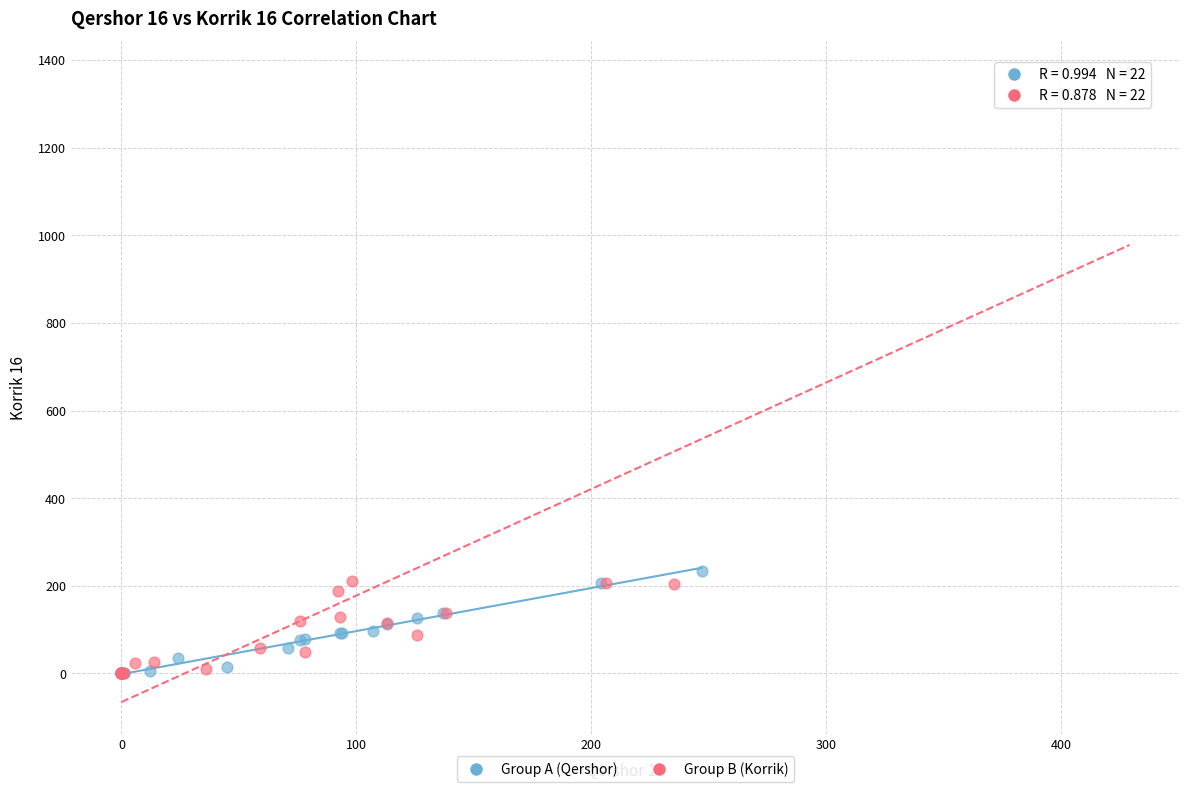

What are all the series names shown in the legend?

Group A (Qershor), Group B (Korrik)